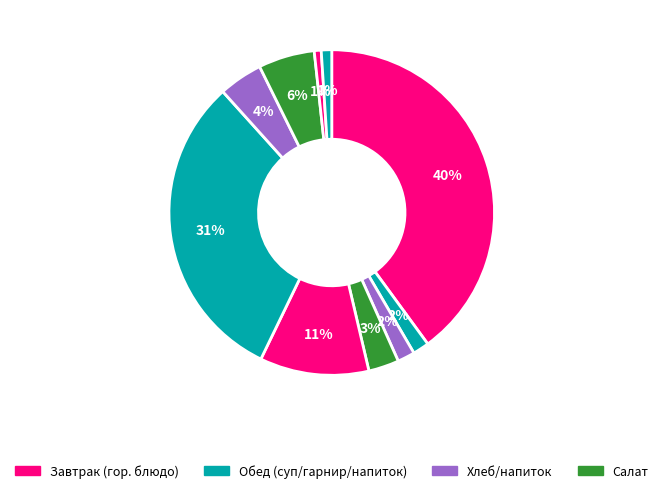

To the nearest percent, what is the difference between the largest and smallest slice percentages?

39%